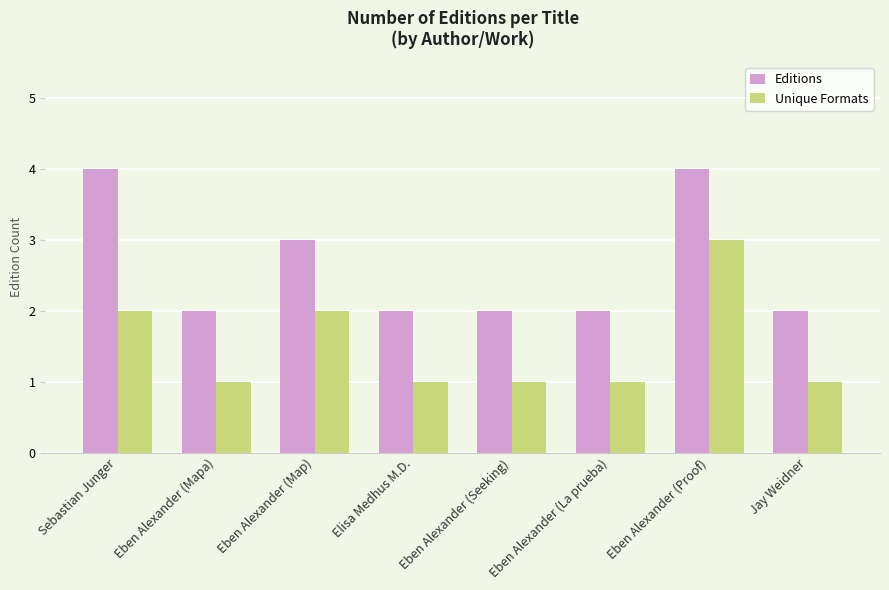

At Jay Weidner, list the series in order from smallest to largest.

Unique Formats, Editions